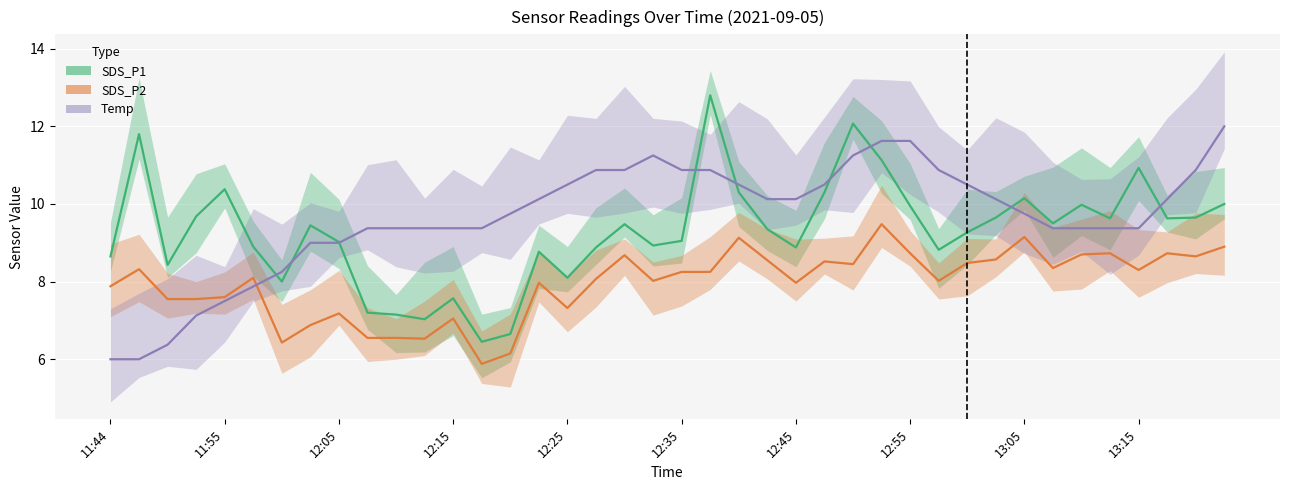

At how many categories does at least one series exceed 10?

24